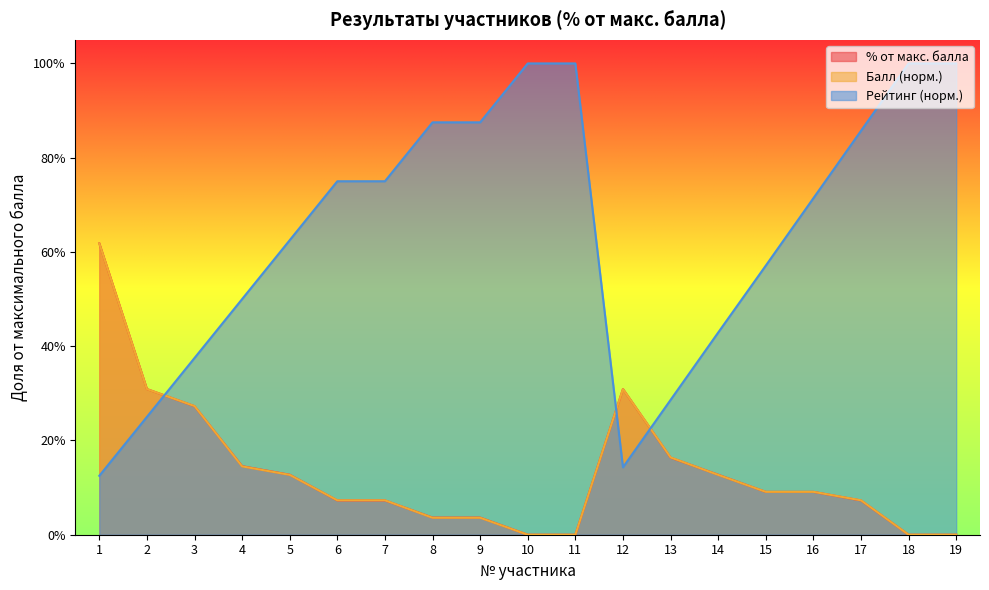

Which series has the largest range (max minus min)?

Рейтинг (норм.)